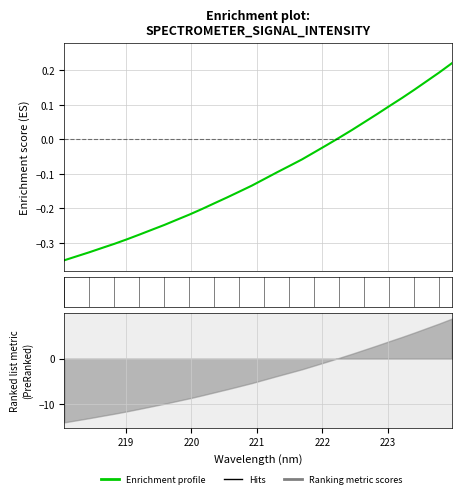

Read the value at 219.

-0.3